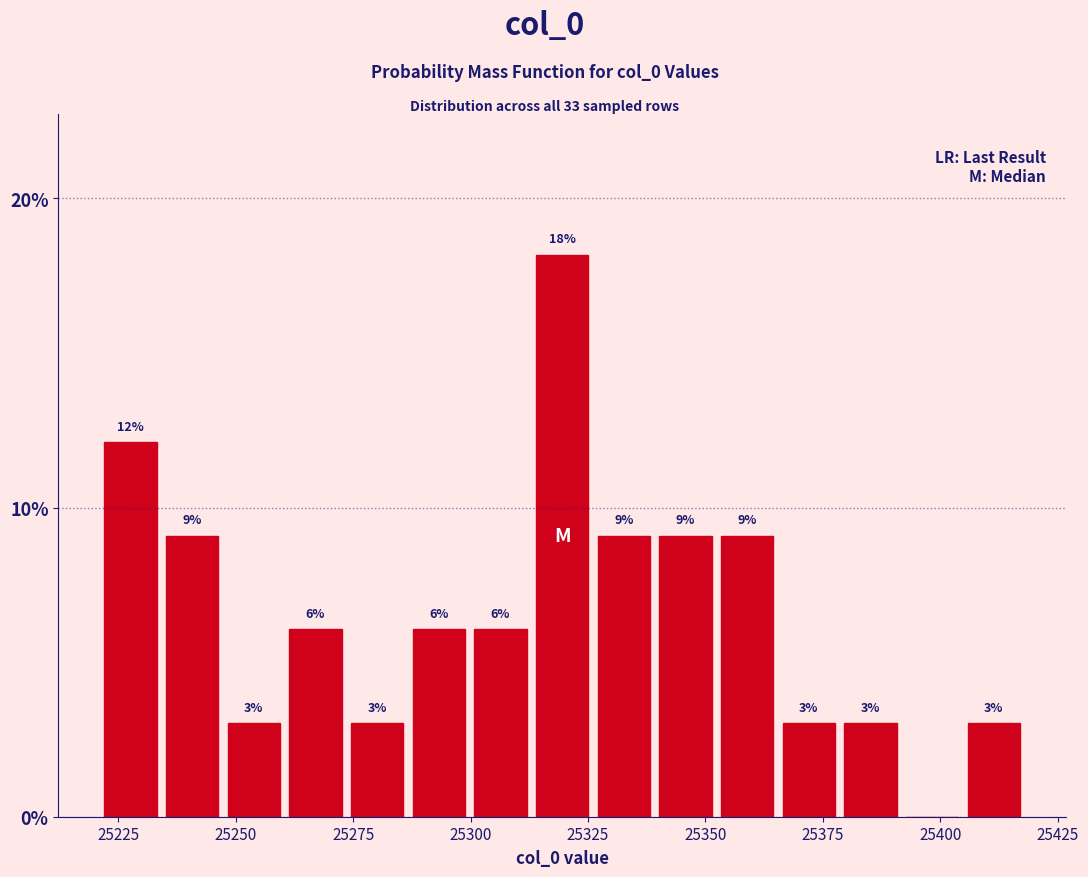

Read against the x-axis, roughly where is the centre of the tallest bar?

25320